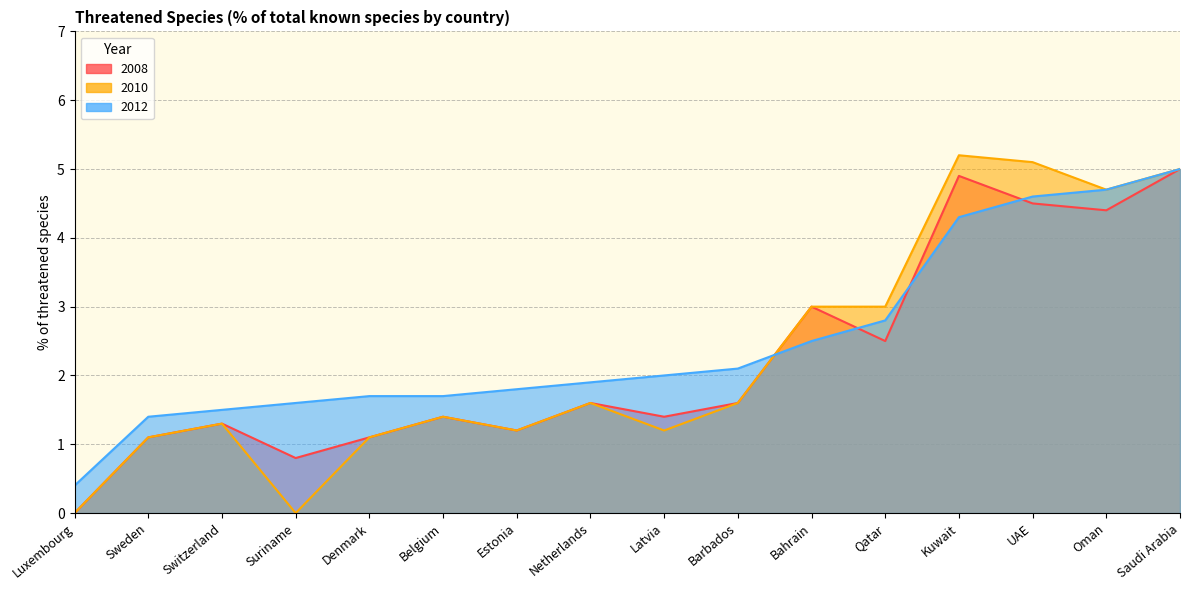

In 2008, how many points are lower than both neighbors (excluding endpoints)?

5